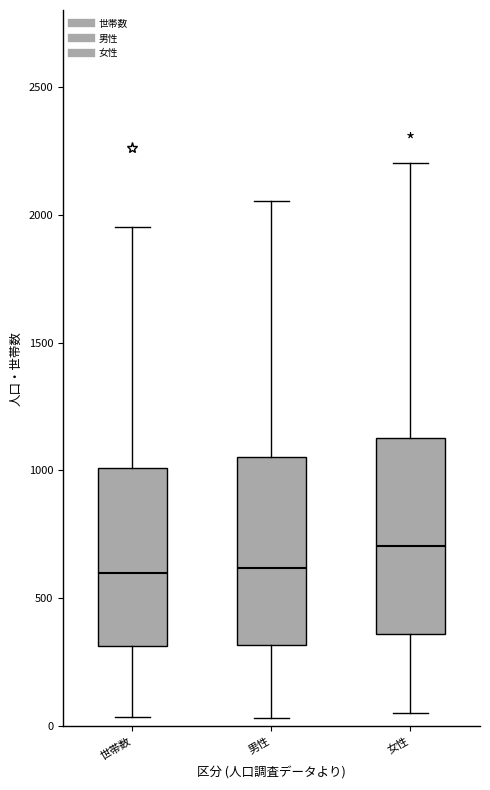

Reading left to right, read every box against the y-axis: the position of its median line, the range the box covers, and the ends of its whiskers. The values are not printed on the chart, so give them approximately, as read against the axis.

世帯数: median 600, box 300 to 1000, whiskers 50 to 1950
男性: median 600, box 300 to 1050, whiskers 50 to 2050
女性: median 700, box 350 to 1150, whiskers 50 to 2200